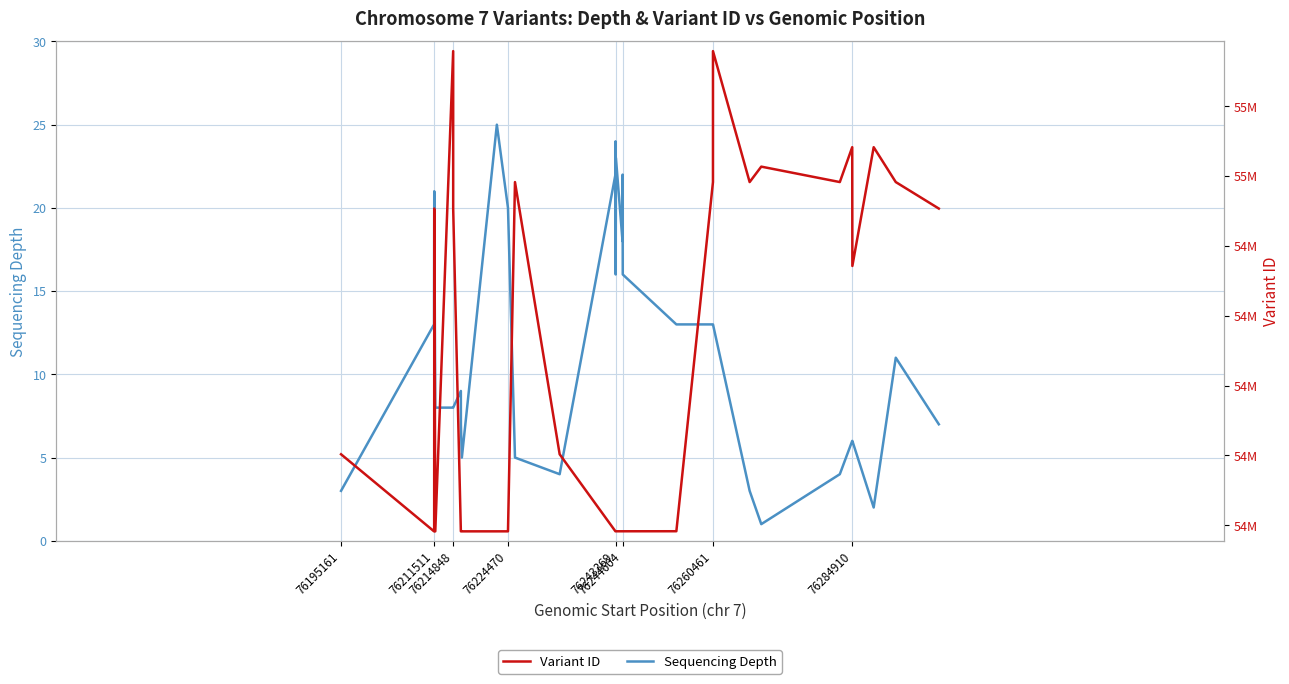

What is the highest value of the Sequencing Depth series?

25